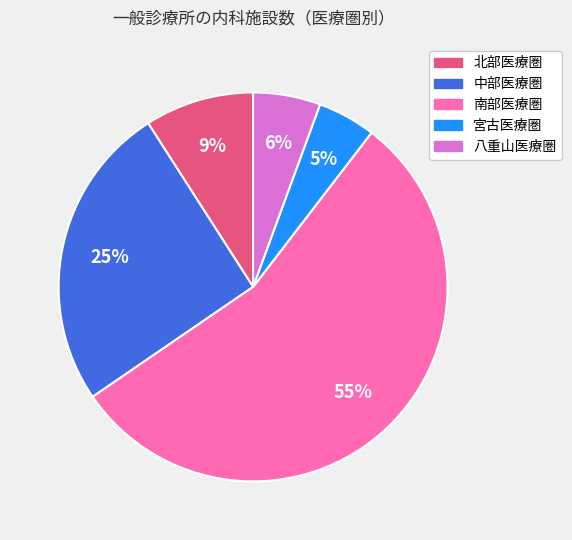

Is the sum of 南部医療圏 and 宮古医療圏 greater than half?

Yes